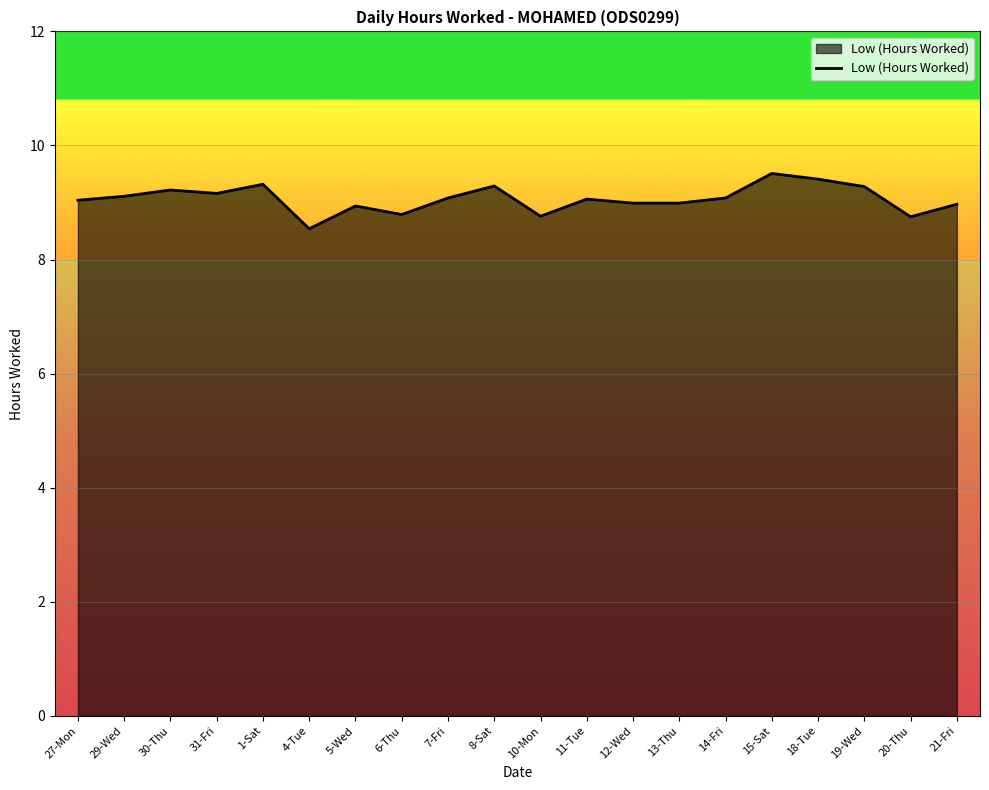

What is the maximum value shown in the chart?

9.5